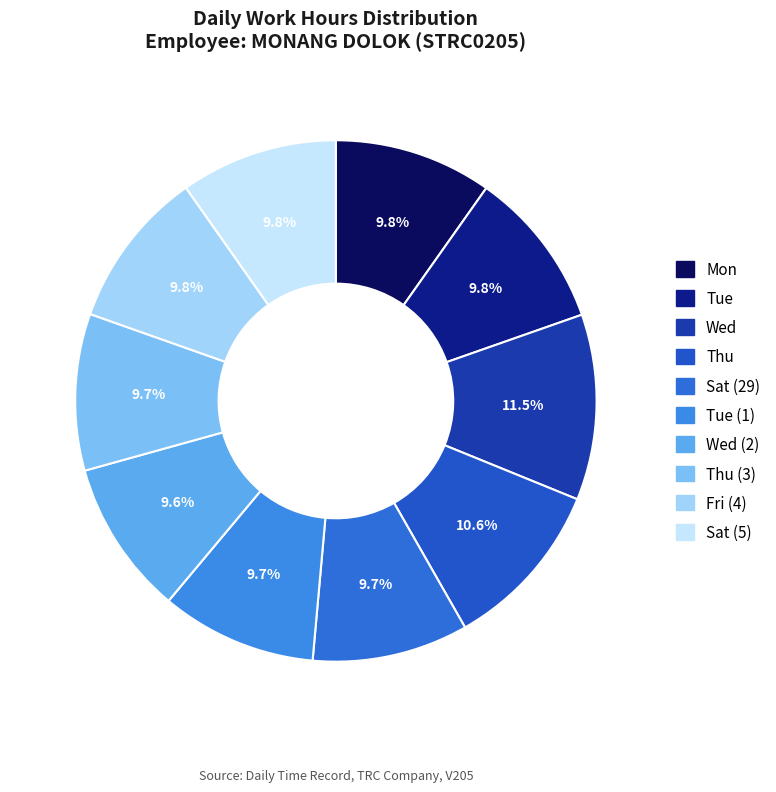

To the nearest percent, what is the difference between the largest and smallest slice percentages?

2%